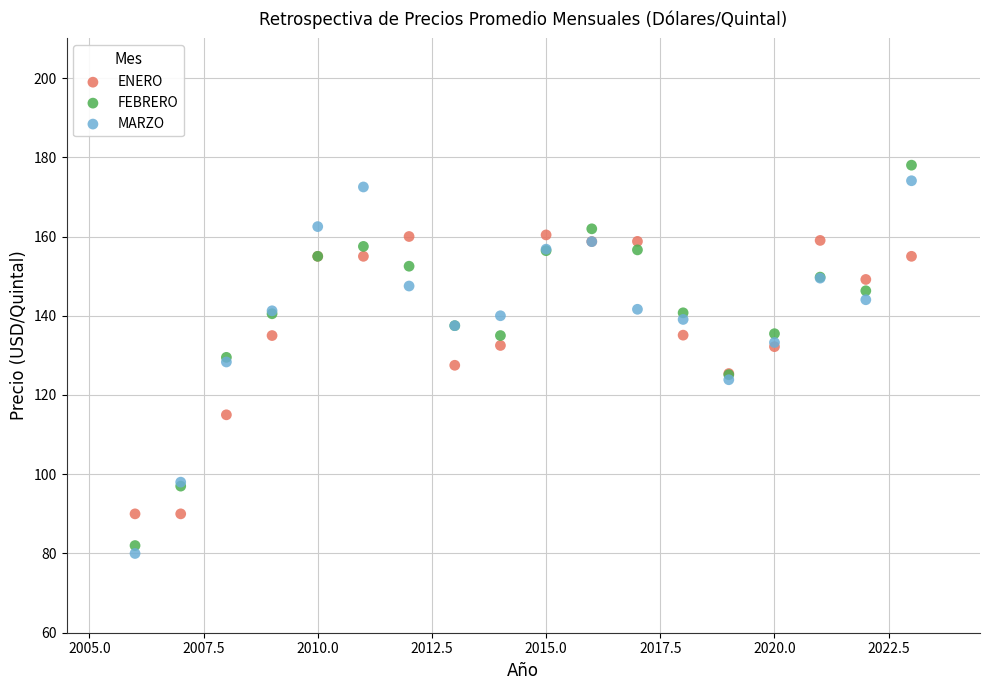

Which series contains the lowest Y value?

MARZO